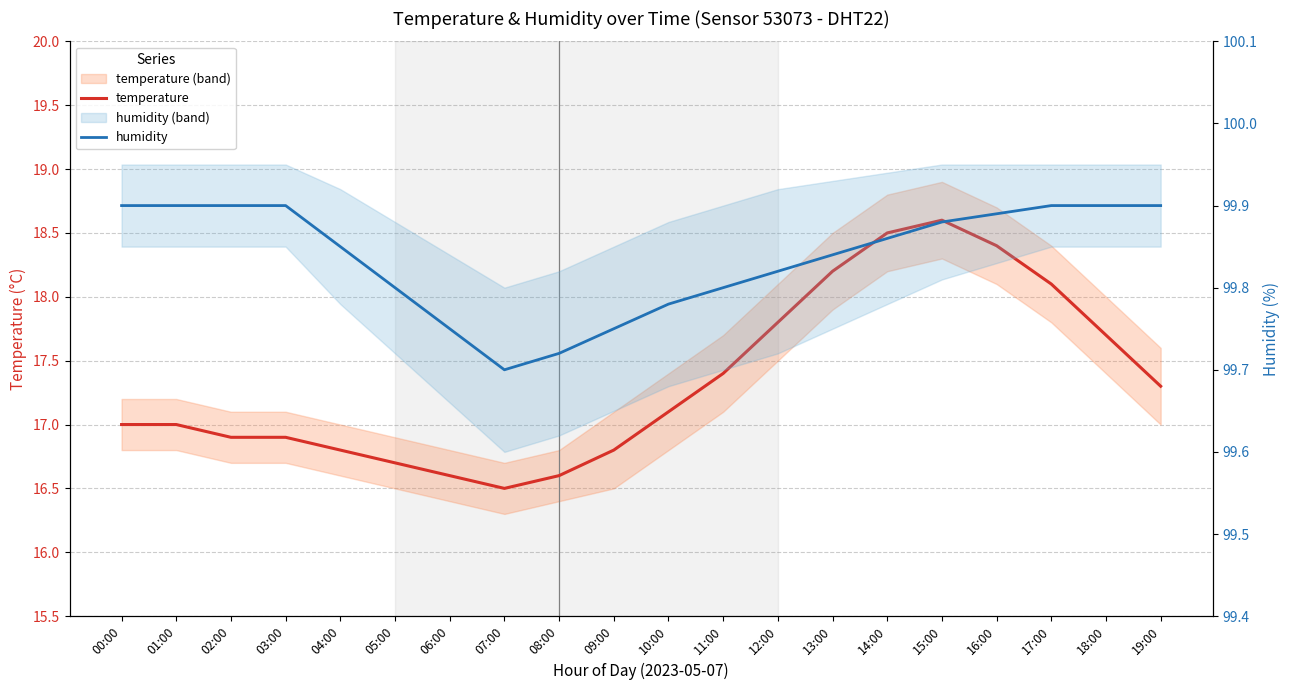

Rank the series at 08:00 from highest to lowest value.

humidity, temperature